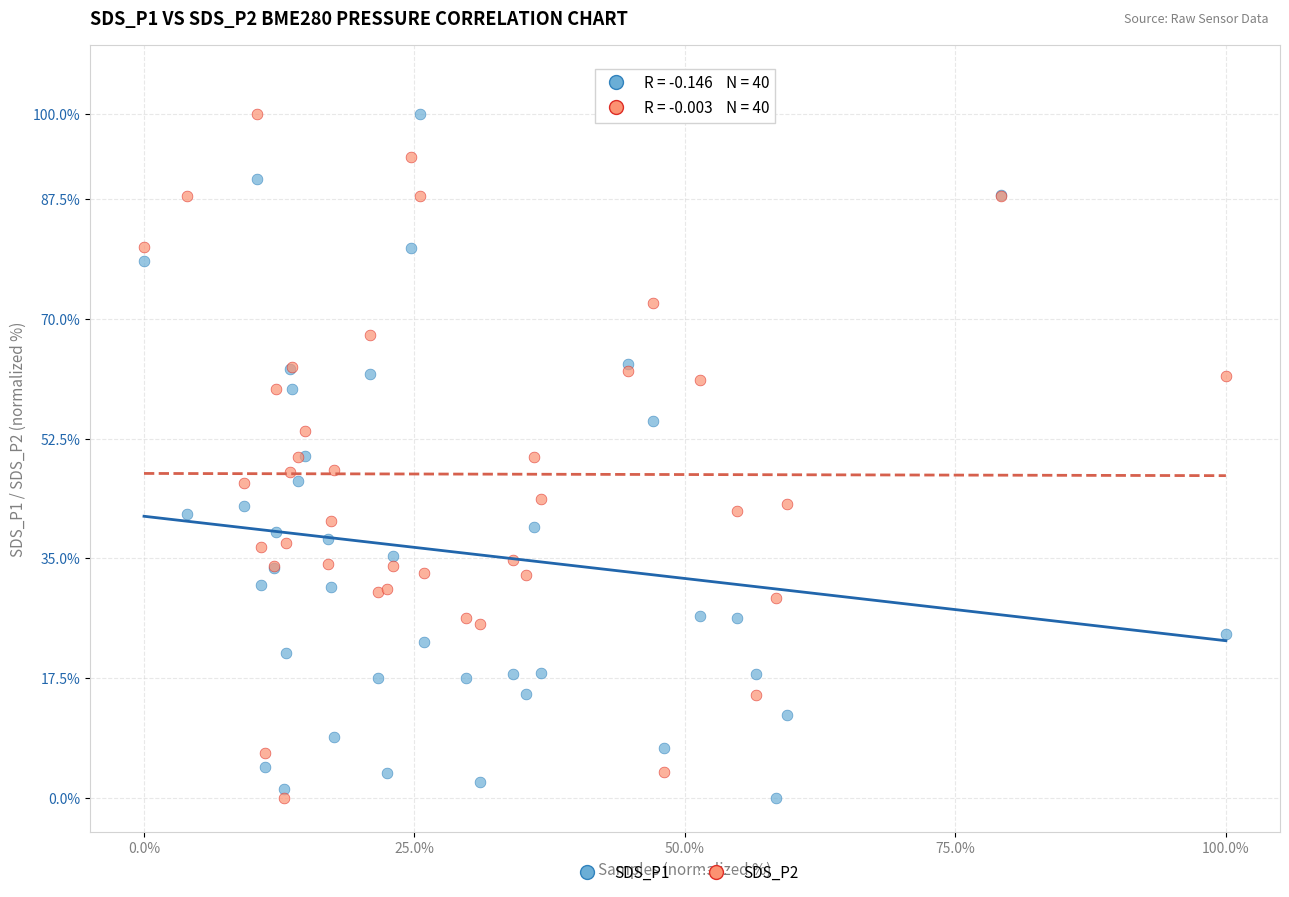

What is the X range (max minus min) for the scatter plot?

100.0